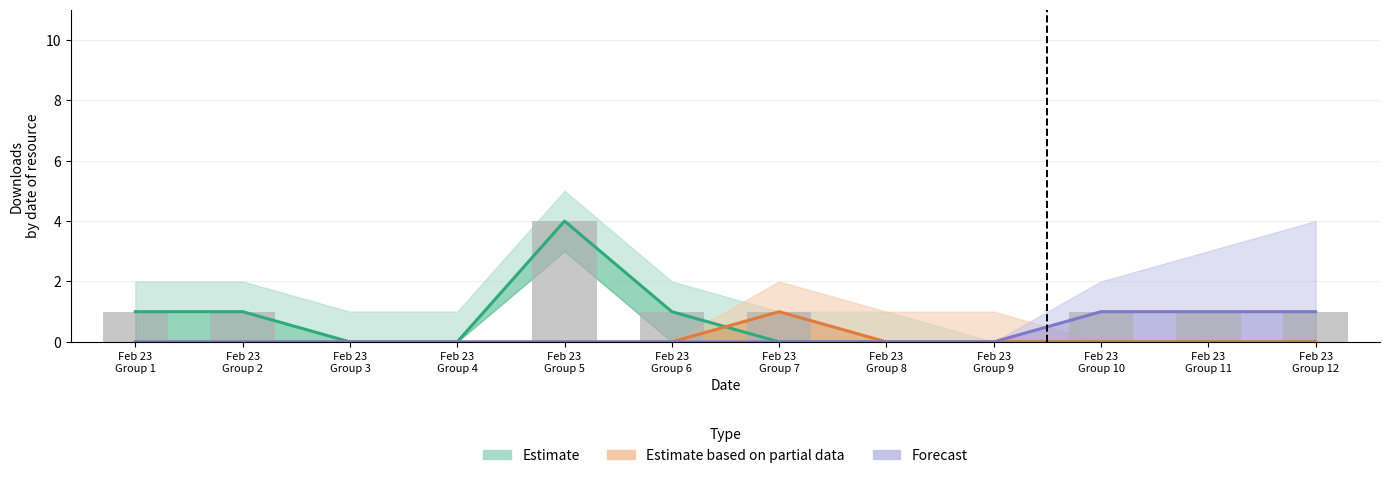

Is it true that Downloads (bar) equals 1 at Feb 23
Group 2?

True